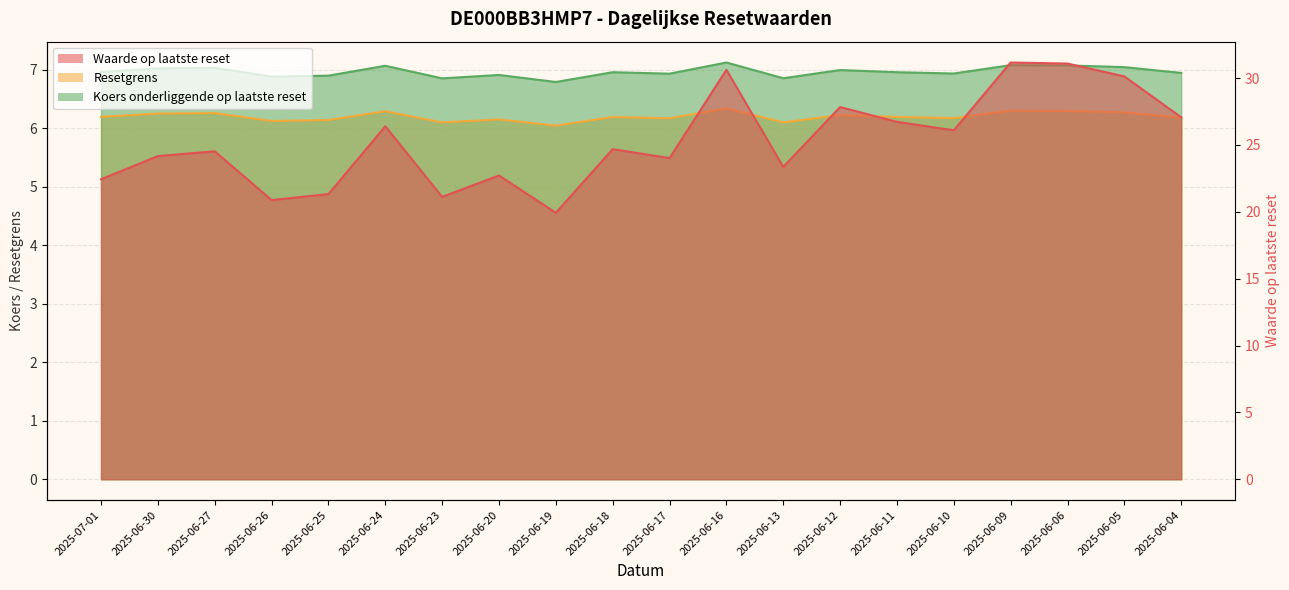

What is the minimum value for Waarde op laatste reset?

19.9